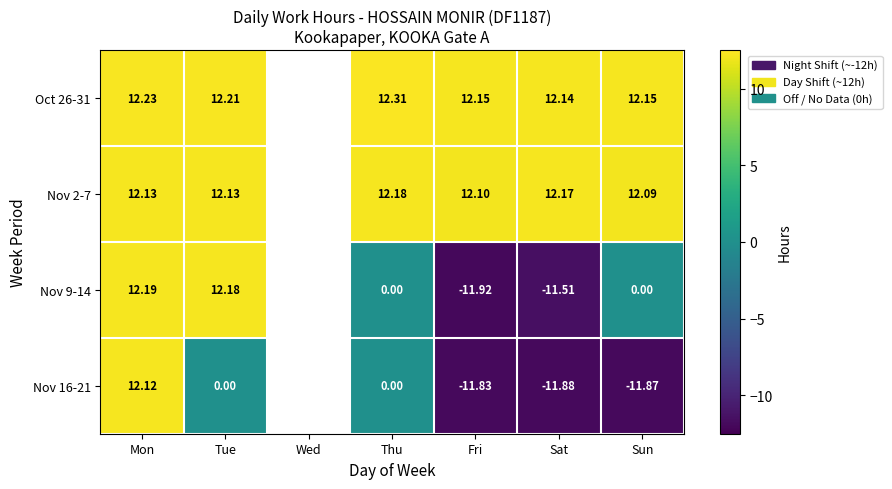

Which has a higher value, Fri or Sat?

Fri